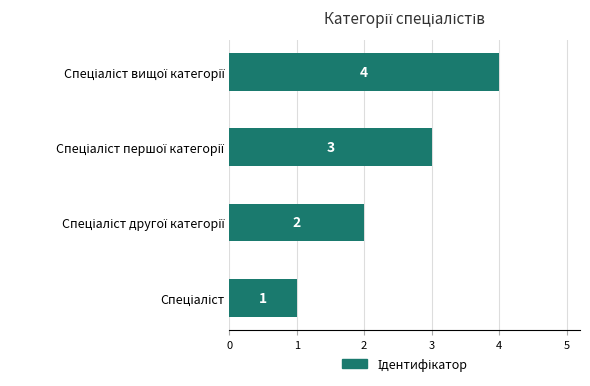

What is the maximum value shown in the chart?

4